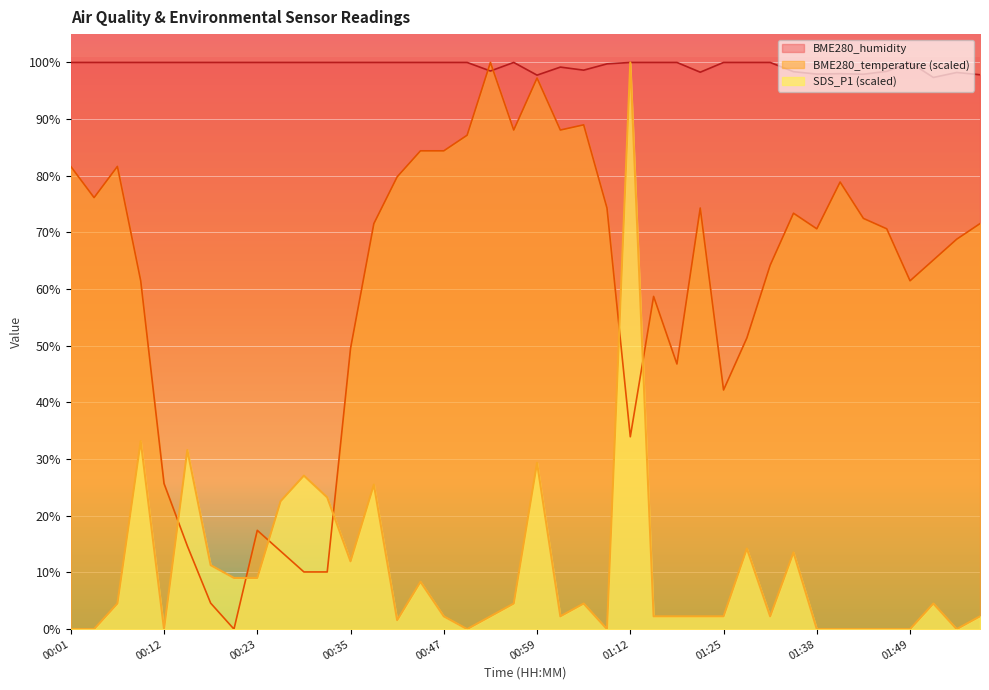

At which category is the sum across all series the highest?

01:12